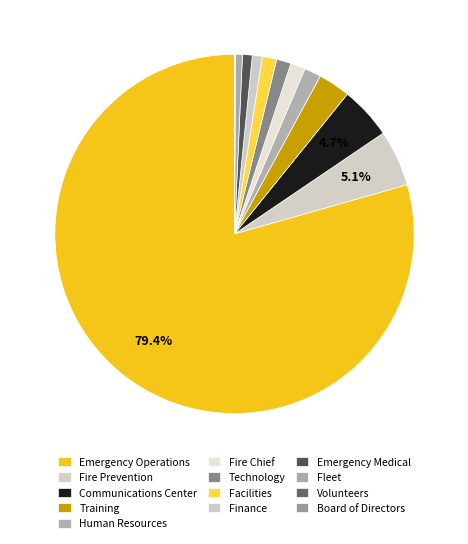

Rank the categories by value from lowest to highest.

Board of Directors, Volunteers, Fleet, Emergency Medical, Finance, Facilities, Technology, Fire Chief, Human Resources, Training, Communications Center, Fire Prevention, Emergency Operations